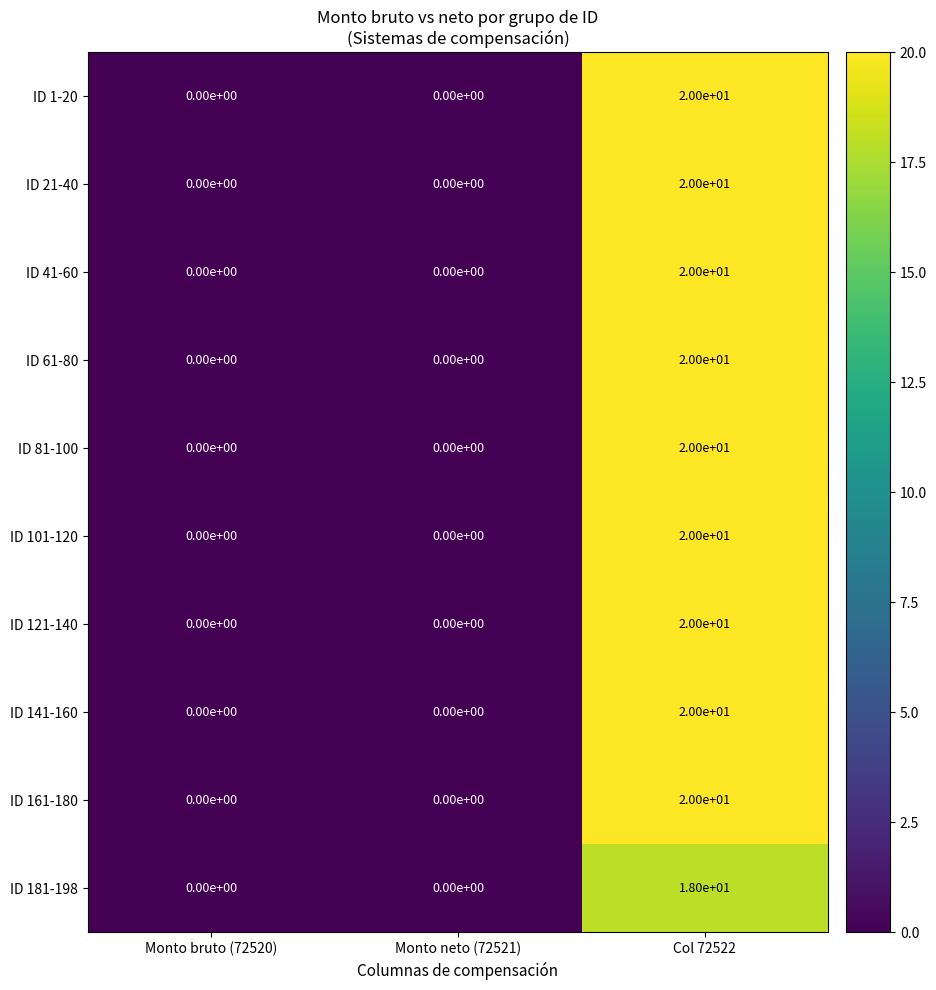

What is the maximum value for ID 161-180?

20